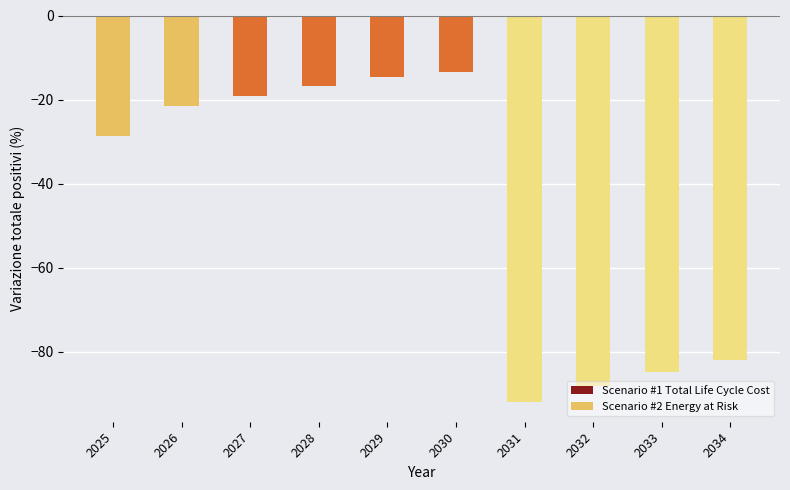

At which category does the chart reach its minimum across all series?

2031